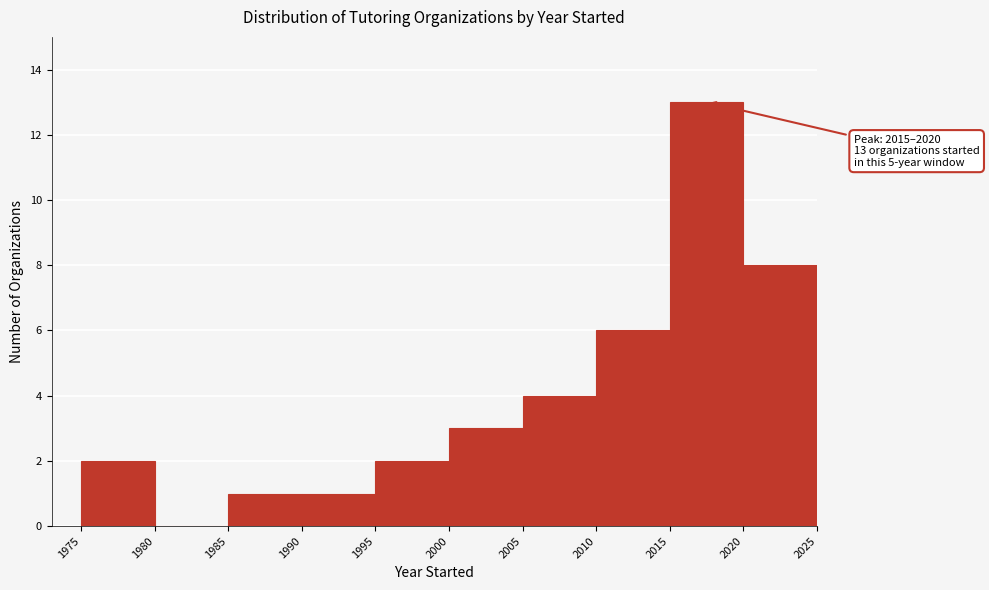

Which range on the x-axis has the tallest bar?

2015 to 2020